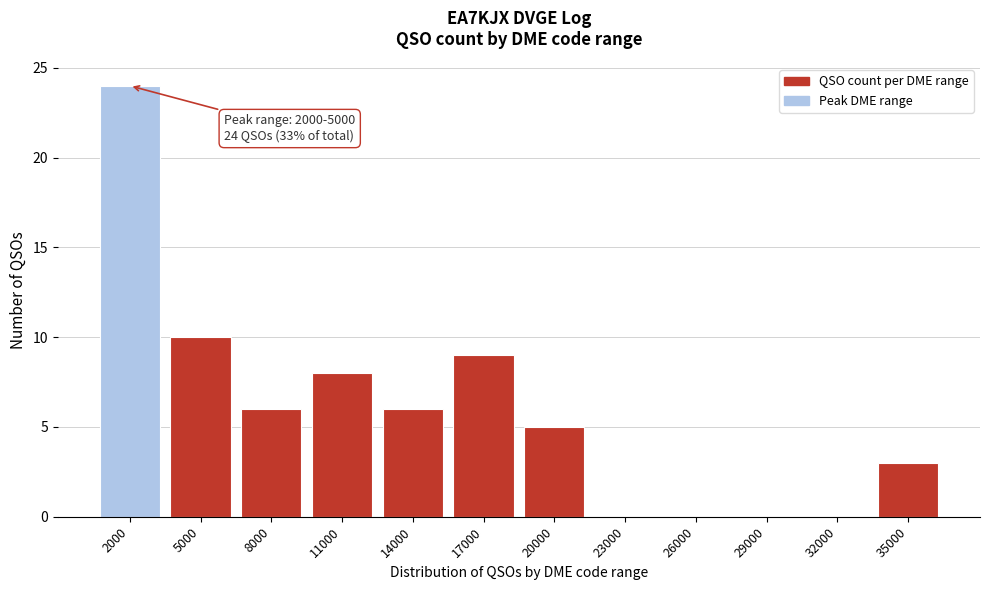

Reading left to right, what are all the values shown in this chart?

2000=24	5000=10	8000=6	11000=8	14000=6	17000=9	20000=5	23000=0	26000=0	29000=0	32000=0	35000=3